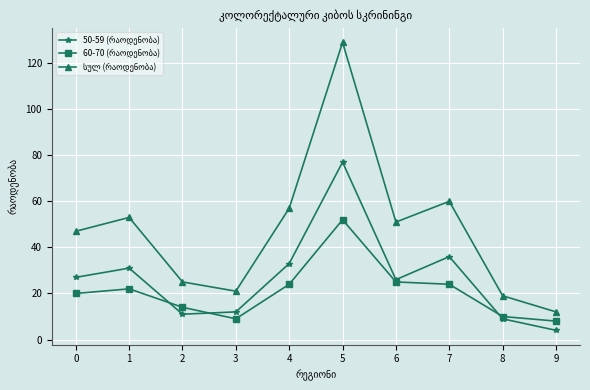

What is the maximum value shown in the chart?

129